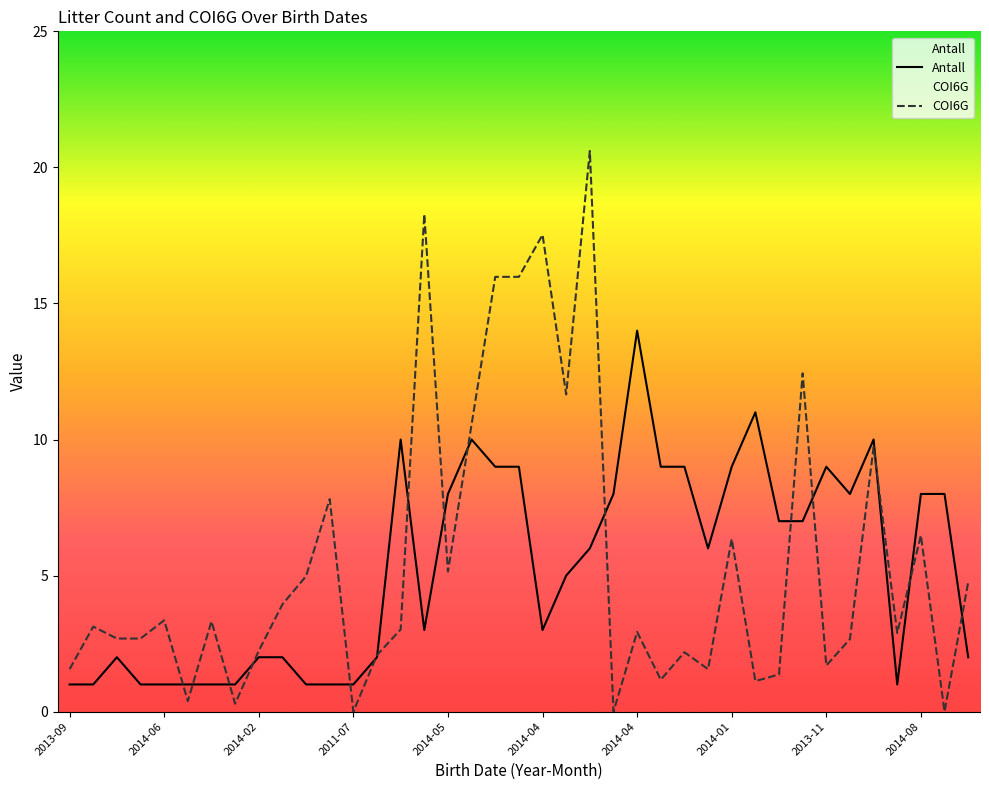

The Antall series shows 14.0 at 2014-04. True or false?

True